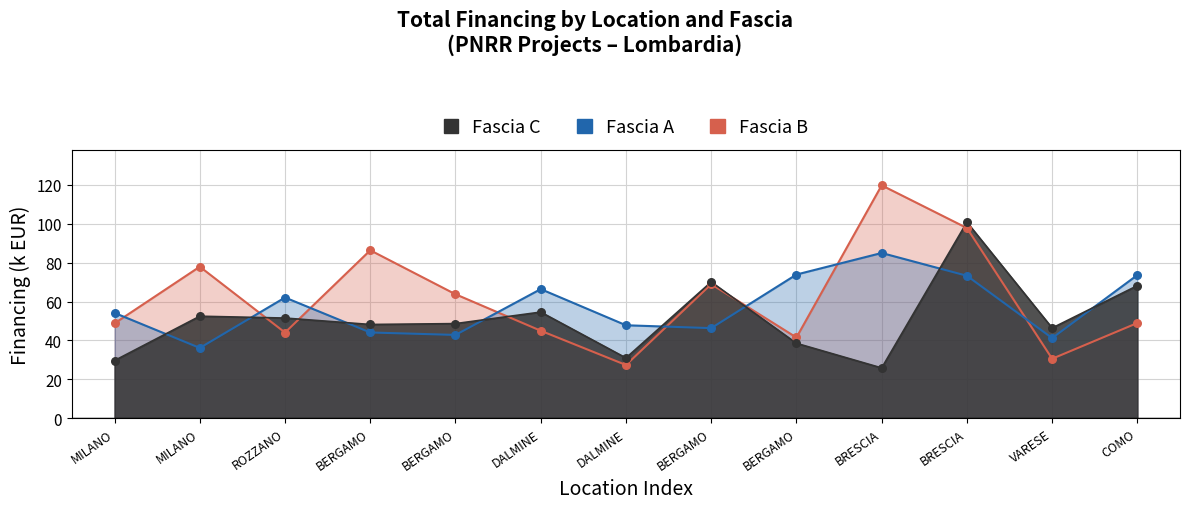

What is the total value across all series at BERGAMO?

178.7